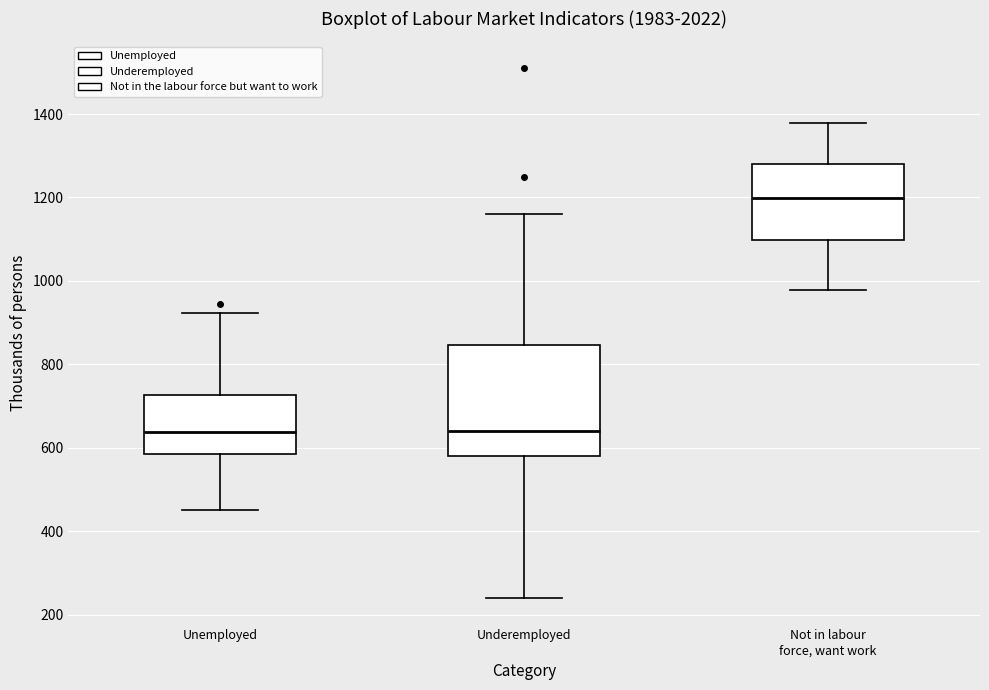

Reading left to right, read every box against the y-axis: the position of its median line, the range the box covers, and the ends of its whiskers. The values are not printed on the chart, so give them approximately, as read against the axis.

Unemployed: median 640, box 580 to 720, whiskers 460 to 920
Underemployed: median 640, box 580 to 840, whiskers 240 to 1160
Not in labour force, want work: median 1200, box 1100 to 1280, whiskers 980 to 1380